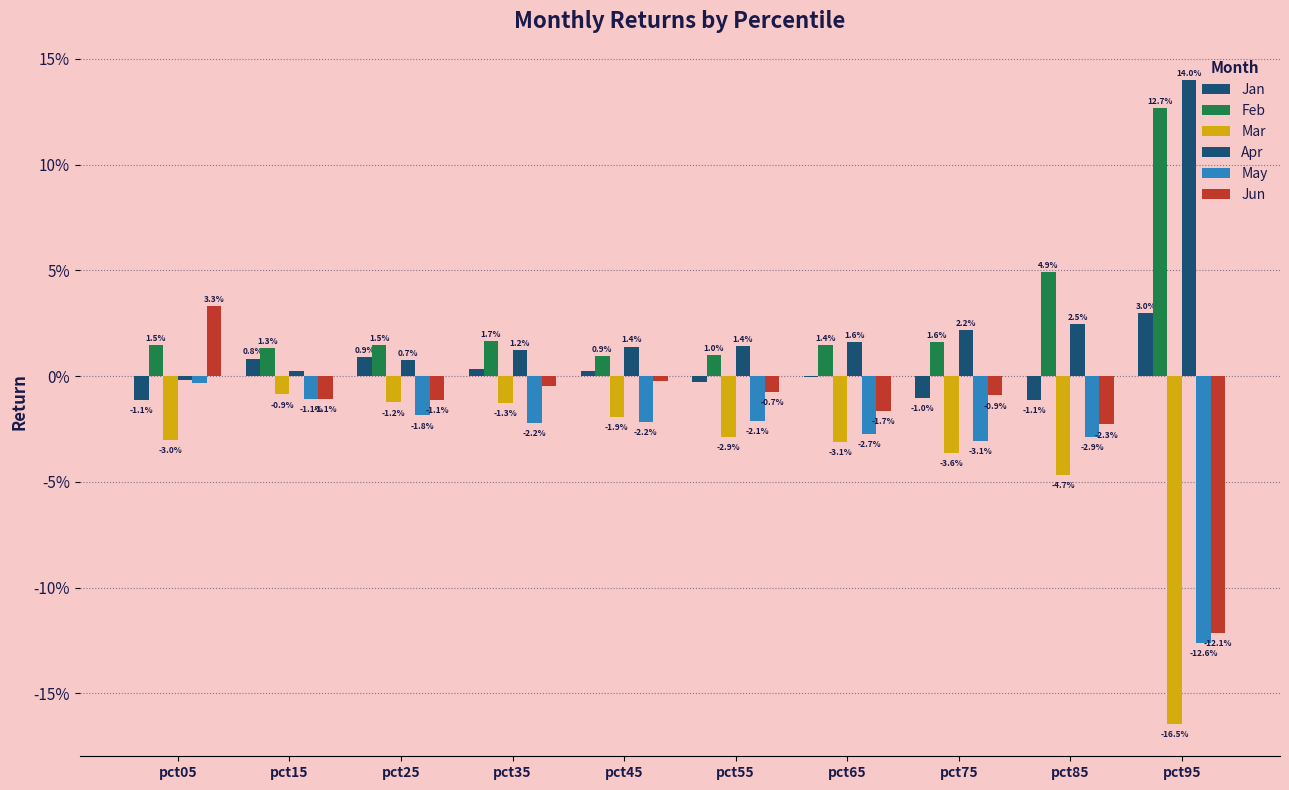

What is the value of the Apr bar at the 10th from the left?

0.1